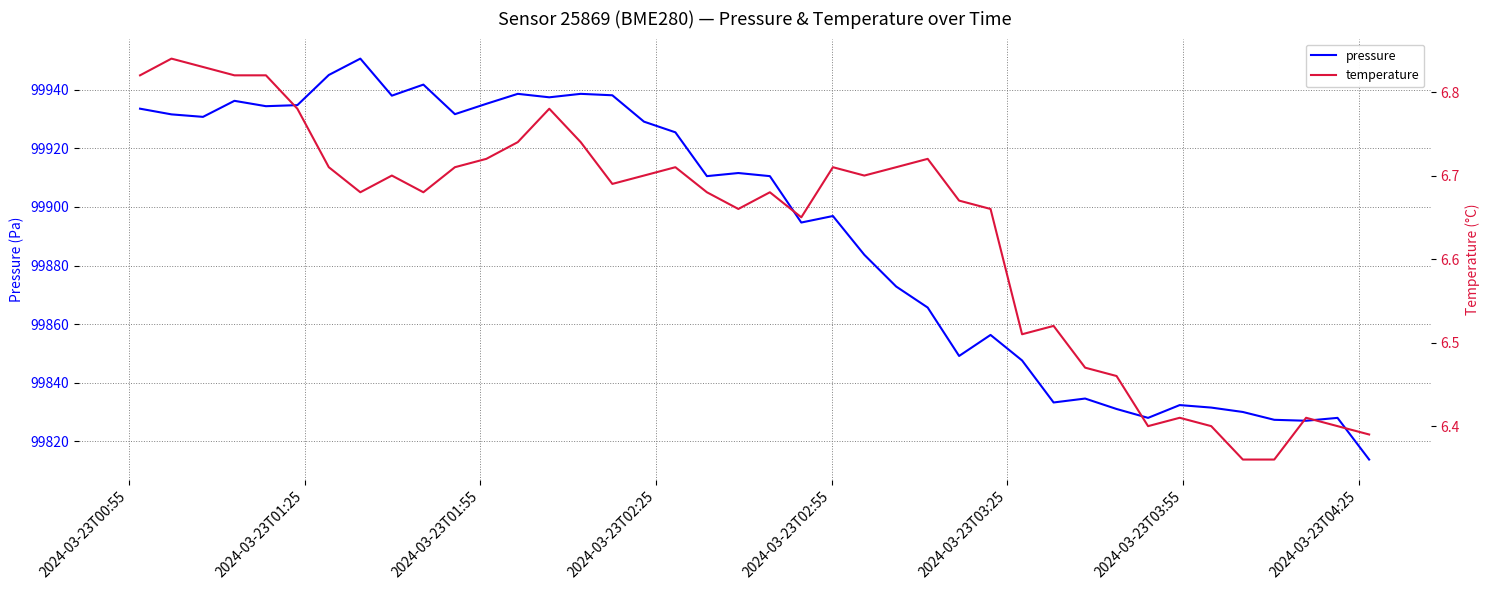

The temperature series shows 9.2 at 8. True or false?

False